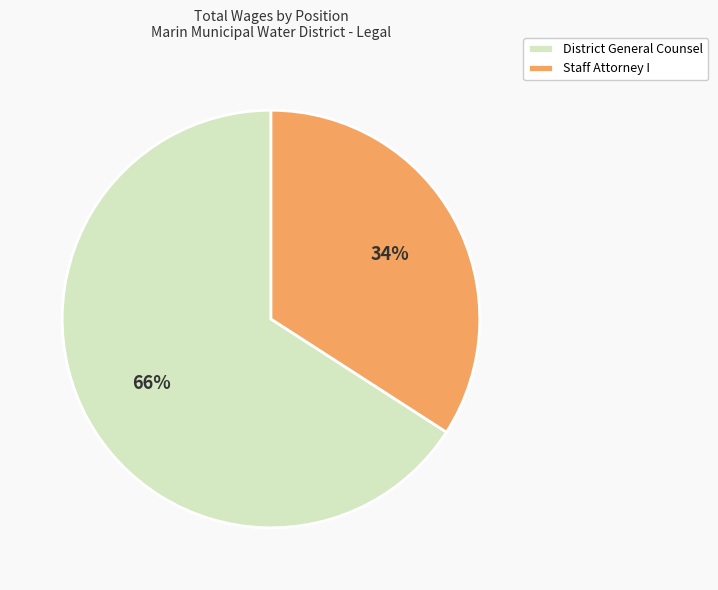

To the nearest percent, what is the difference between the largest and smallest slice percentages?

32%